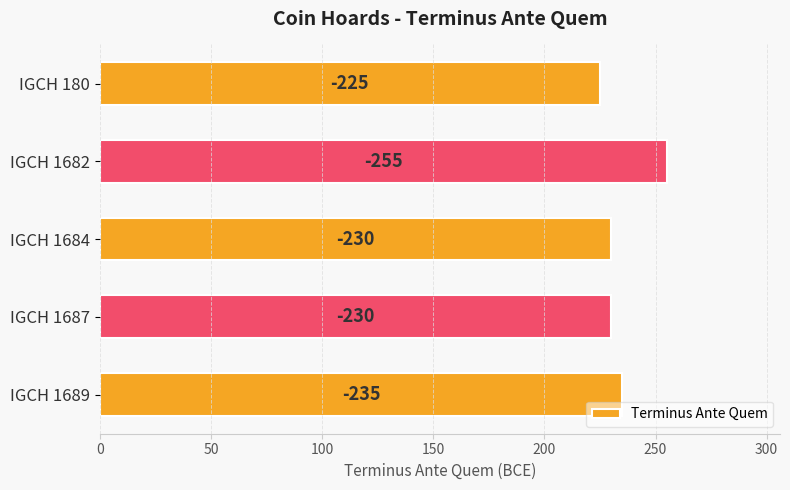

Does the chart contain any negative values?

No